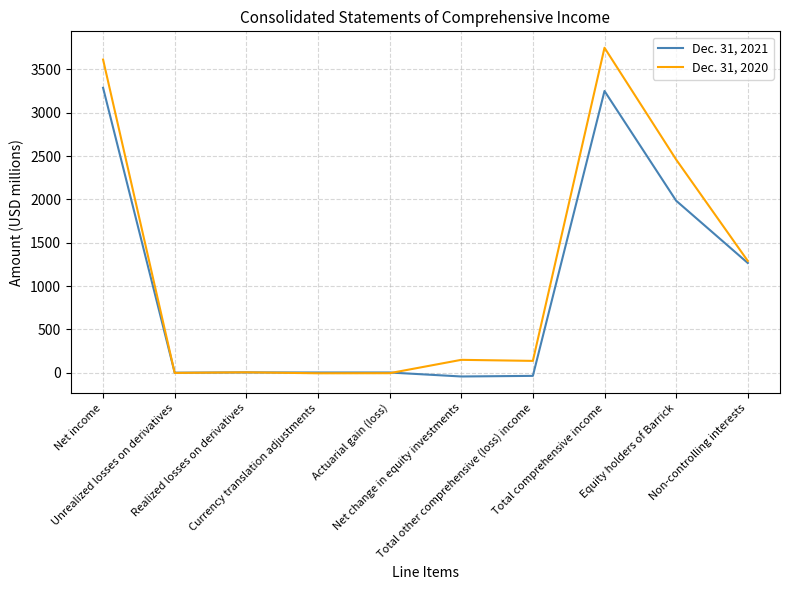

List the series in order of their peak value, highest first.

Dec. 31, 2020, Dec. 31, 2021